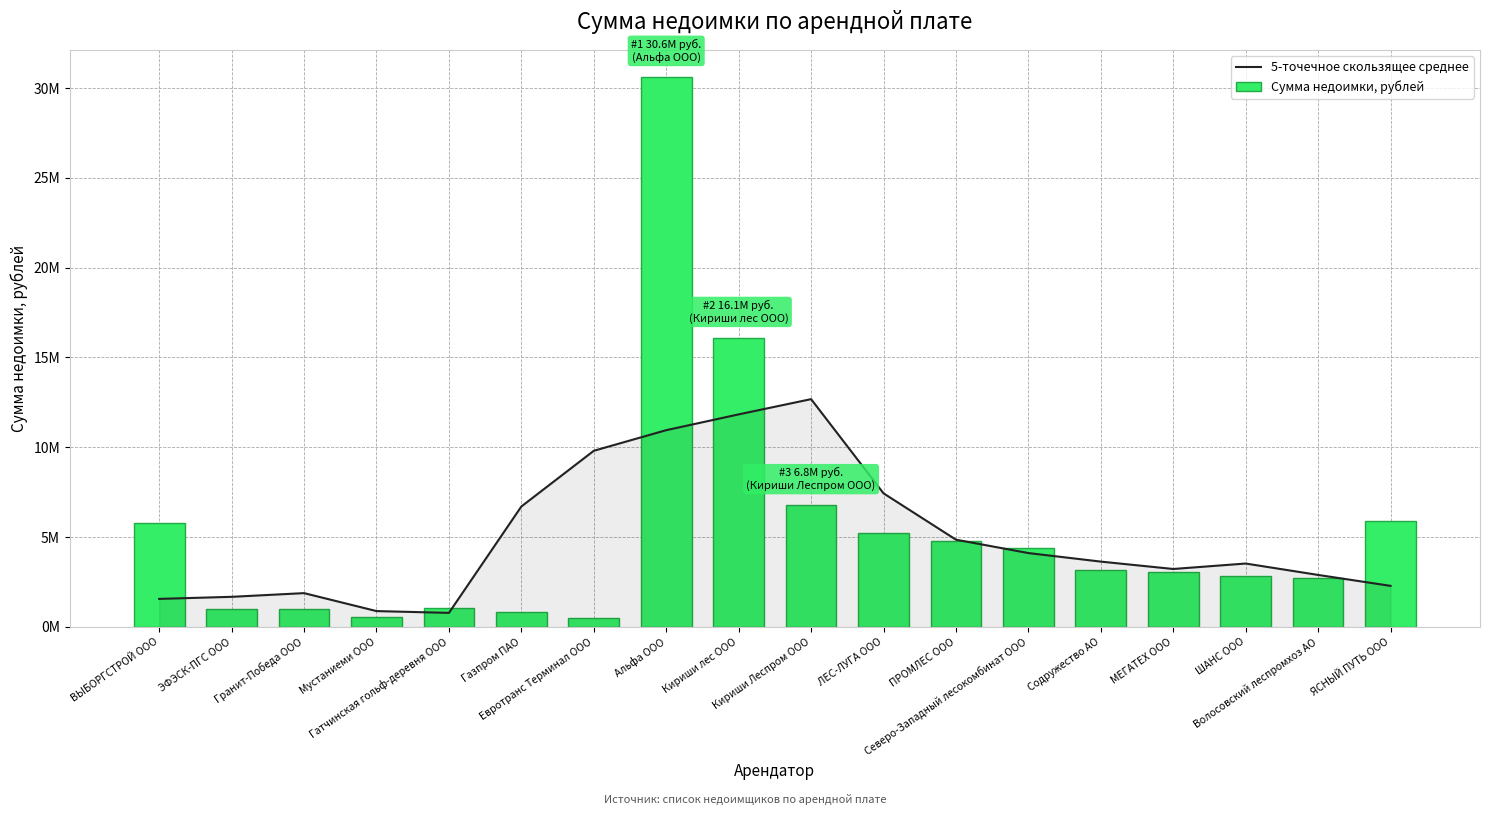

The Сумма недоимки, рублей series shows 776187.5 at Евротранс Терминал ООО. True or false?

False